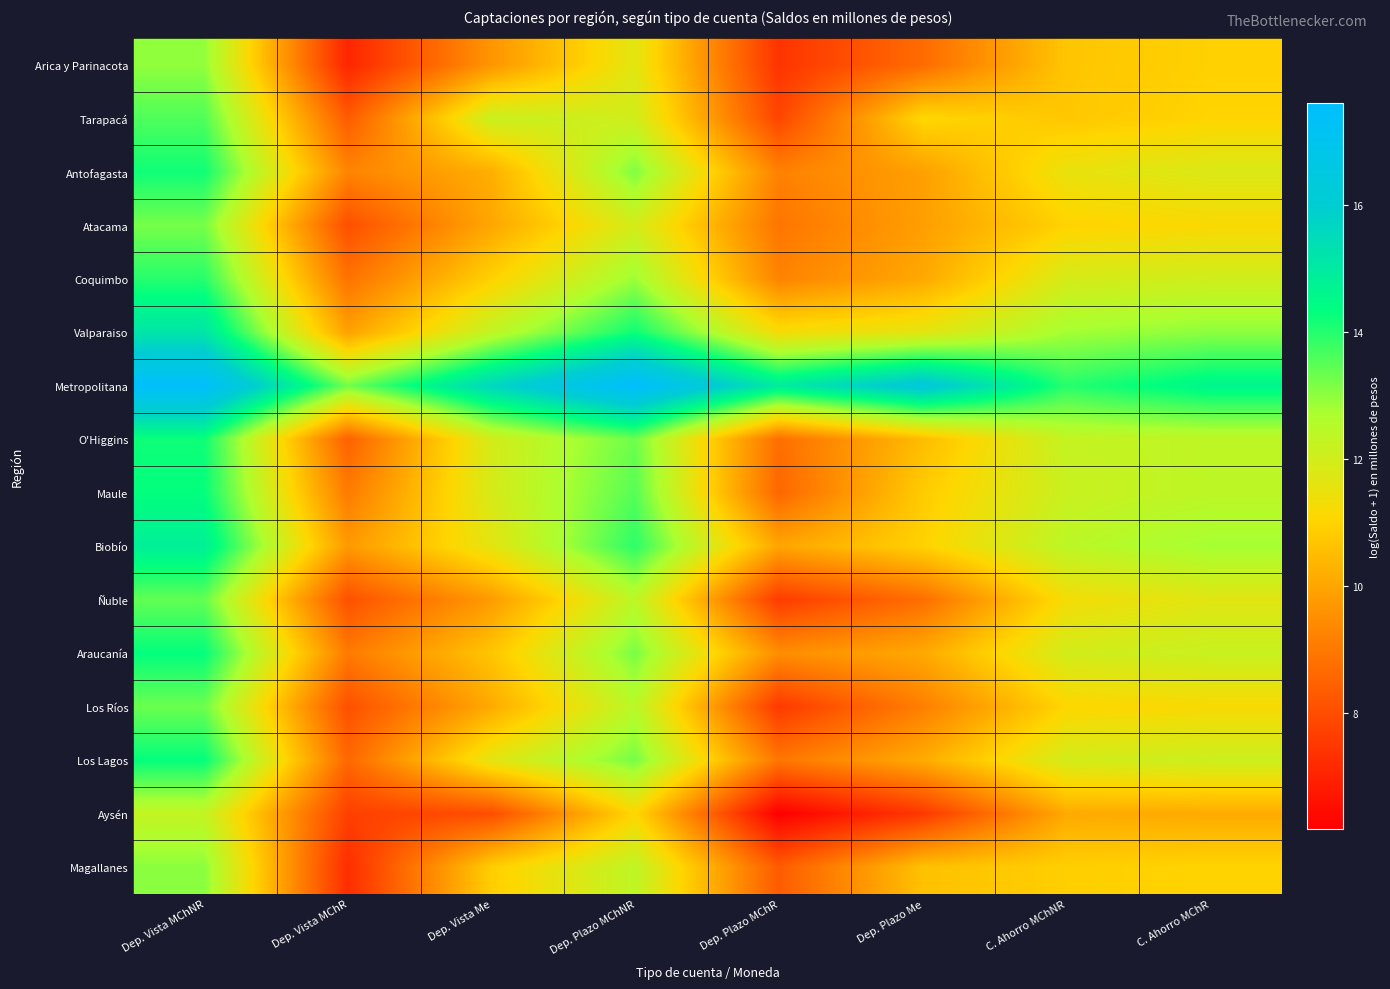

At how many categories does at least one series exceed 16?

3